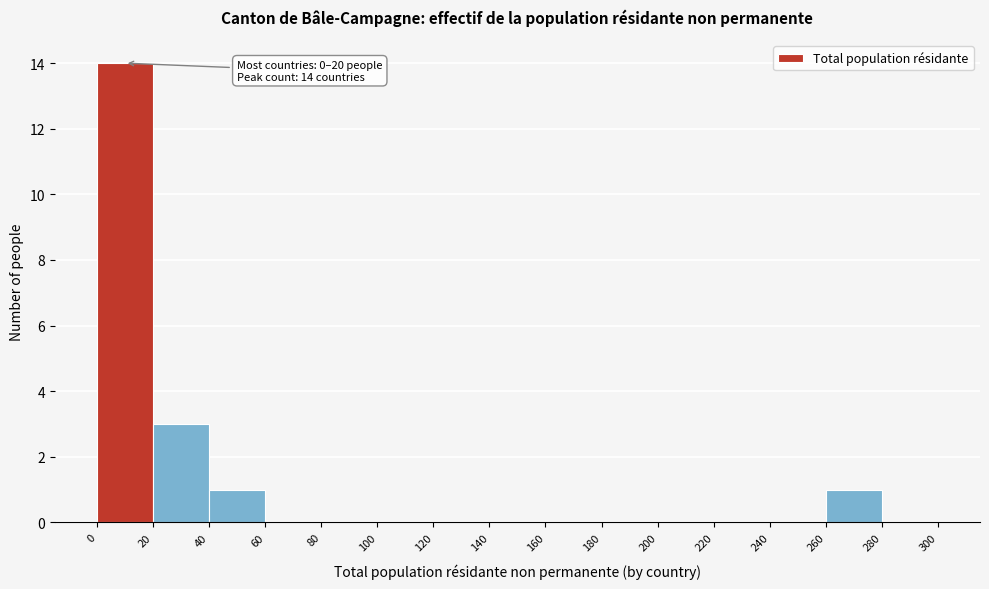

Which range on the x-axis has the tallest bar?

0 to 20